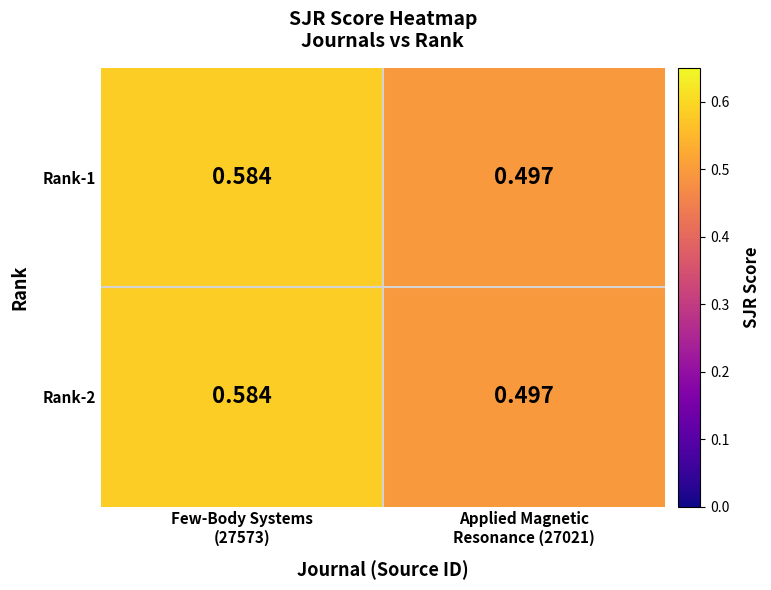

Count the number of categories in the chart.

2